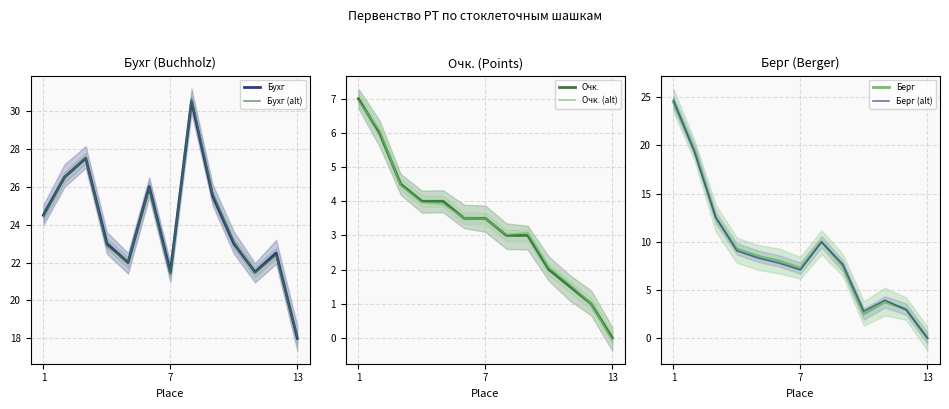

What is the total value across all series at 11?

52.8